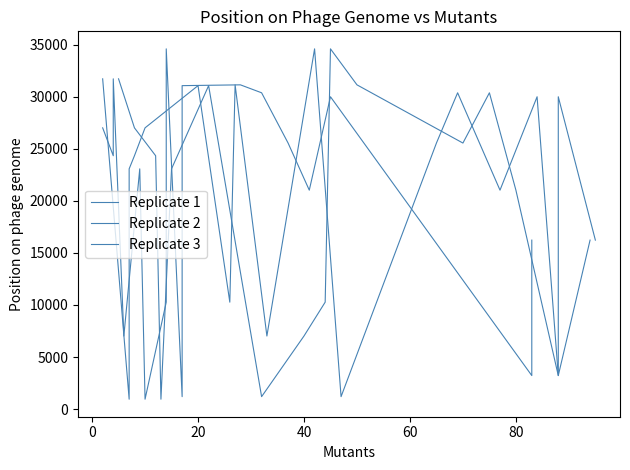

What are all the series names shown in the legend?

Replicate 1, Replicate 2, Replicate 3